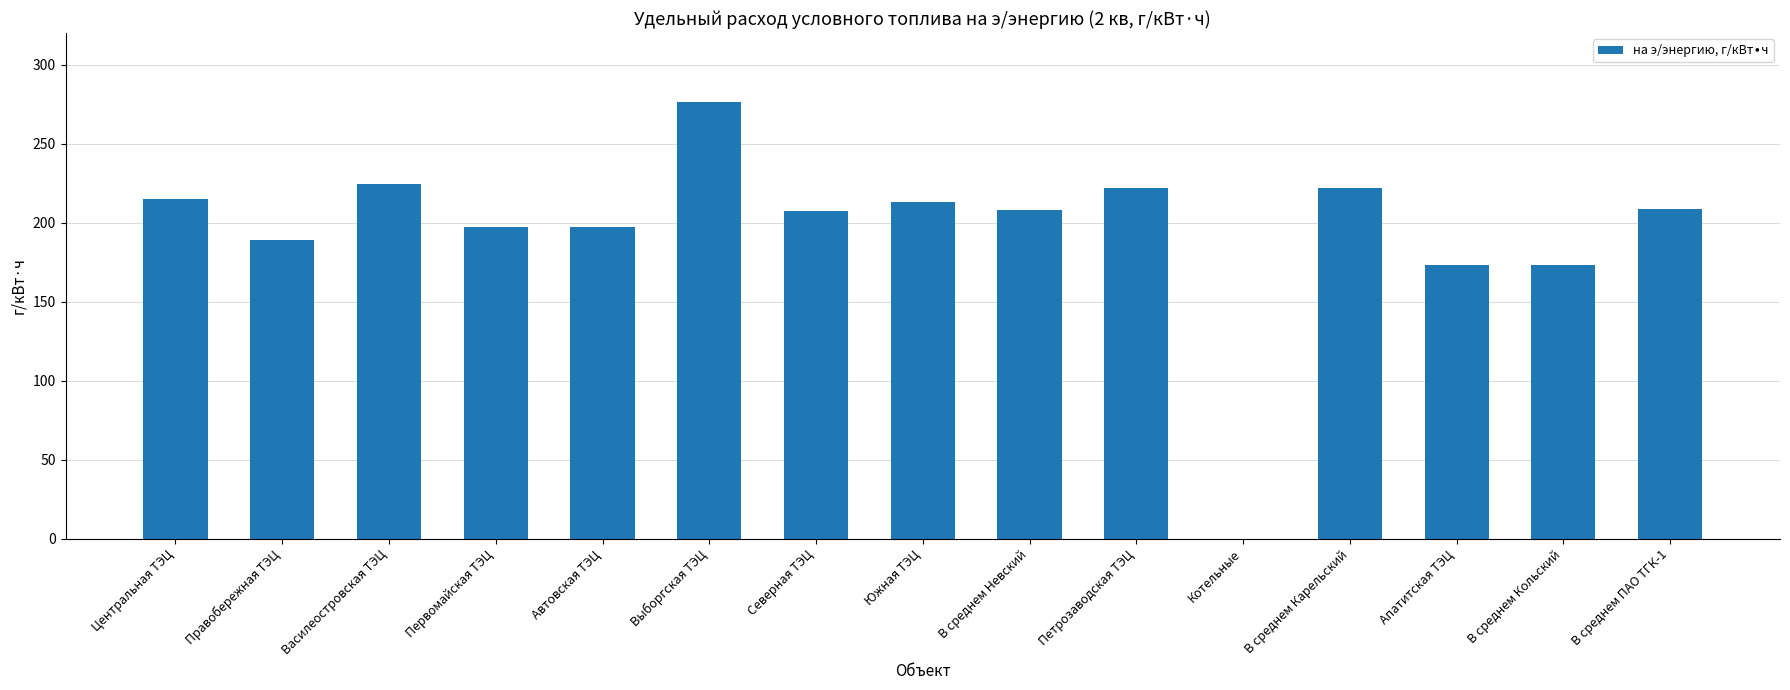

Which category has the highest value across all series?

Выборгская ТЭЦ